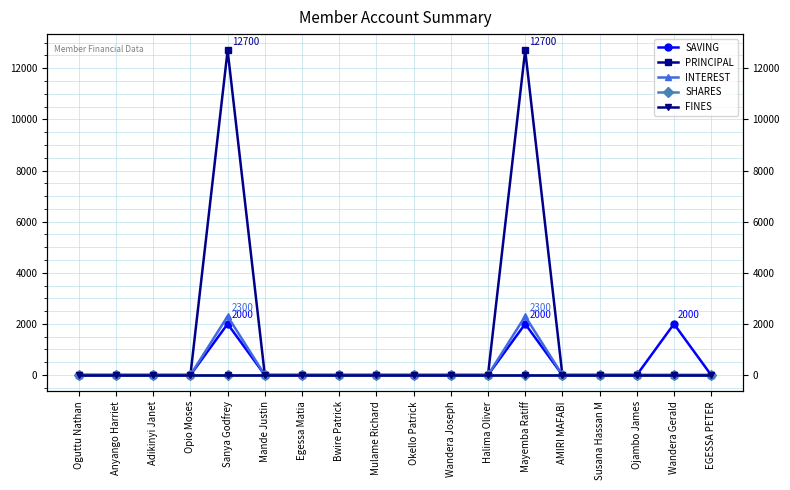

List the series in order of their peak value, highest first.

PRINCIPAL, INTEREST, SAVING, SHARES, FINES